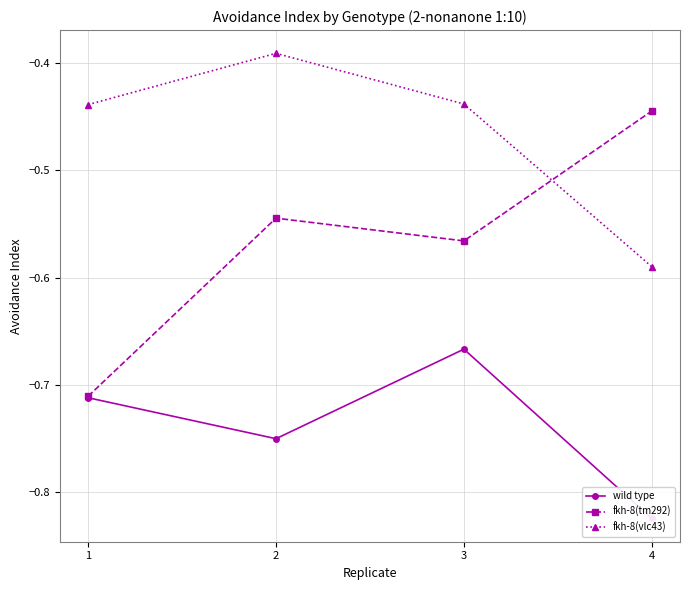

The value of fkh-8(tm292) at 3 is -0.9. True or false?

False